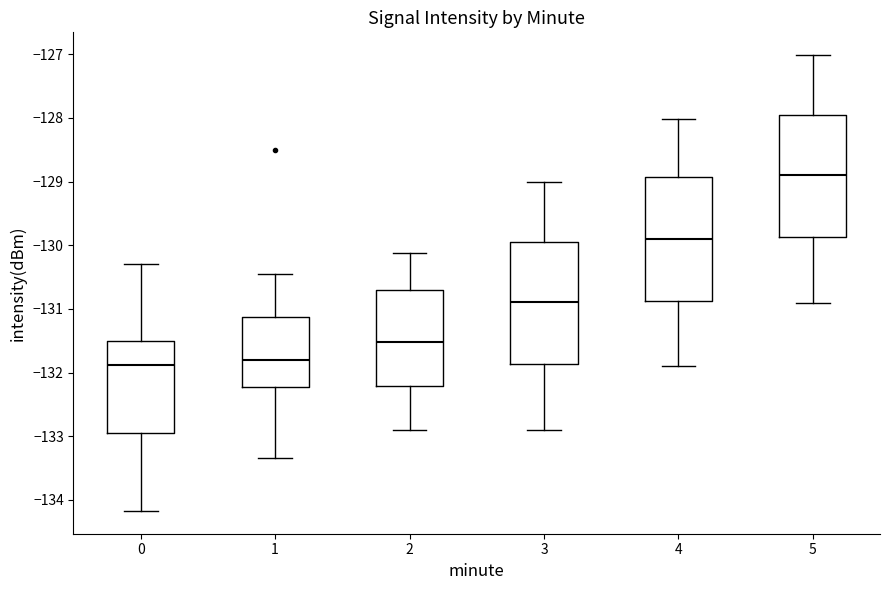

Reading left to right, transcribe this box plot: for each box, give where its median line is, the range the box spans, and where its two whiskers end, as read against the y-axis. The values are not printed on the chart, so give them approximately, as read against the axis.

0: median -131.9, box -132.9 to -131.5, whiskers -134.2 to -130.3
1: median -131.8, box -132.2 to -131.1, whiskers -133.3 to -130.5
2: median -131.5, box -132.2 to -130.7, whiskers -132.9 to -130.1
3: median -130.9, box -131.9 to -129.9, whiskers -132.9 to -129.0
4: median -129.9, box -130.9 to -128.9, whiskers -131.9 to -128.0
5: median -128.9, box -129.9 to -128.0, whiskers -130.9 to -127.0